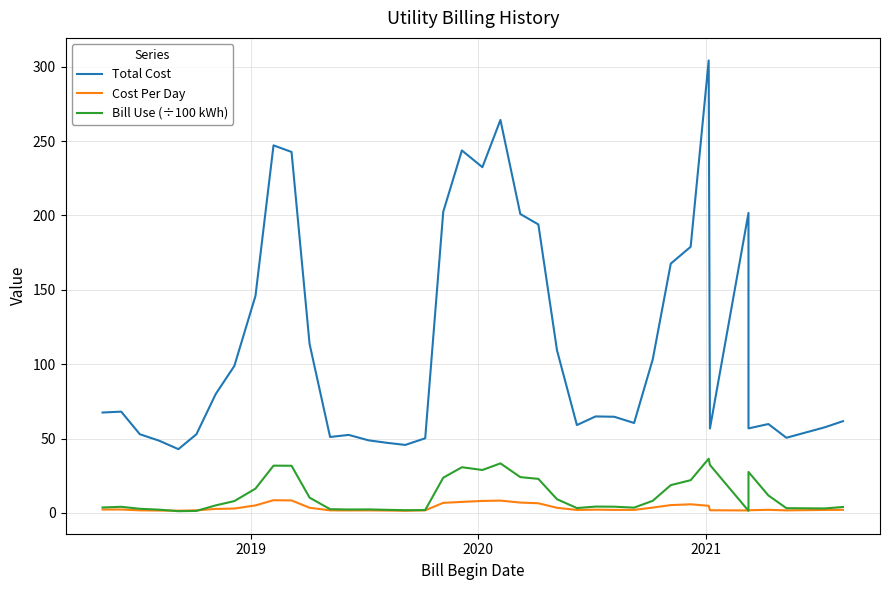

Does the chart have visible grid lines?

Yes